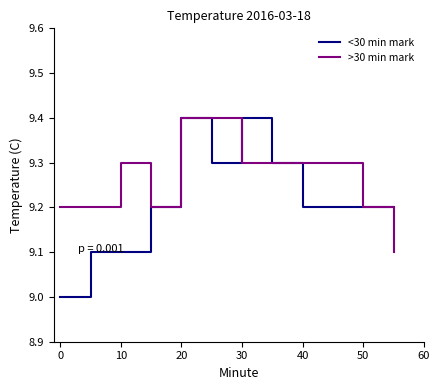

Which series has the largest range (max minus min)?

<30 min mark